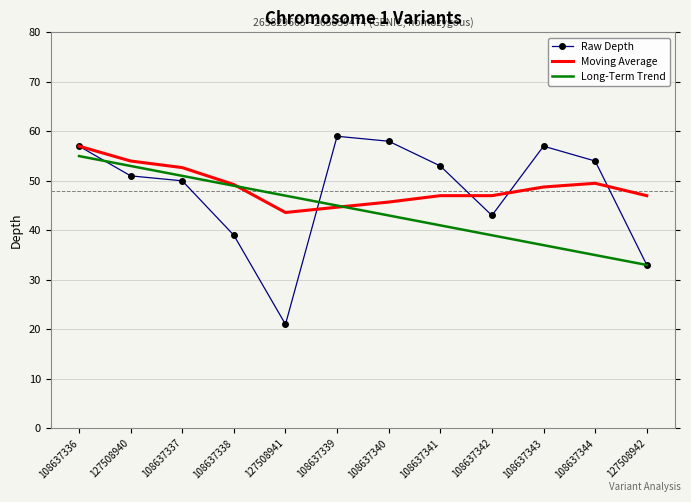

What position from the left is 108637344?

11